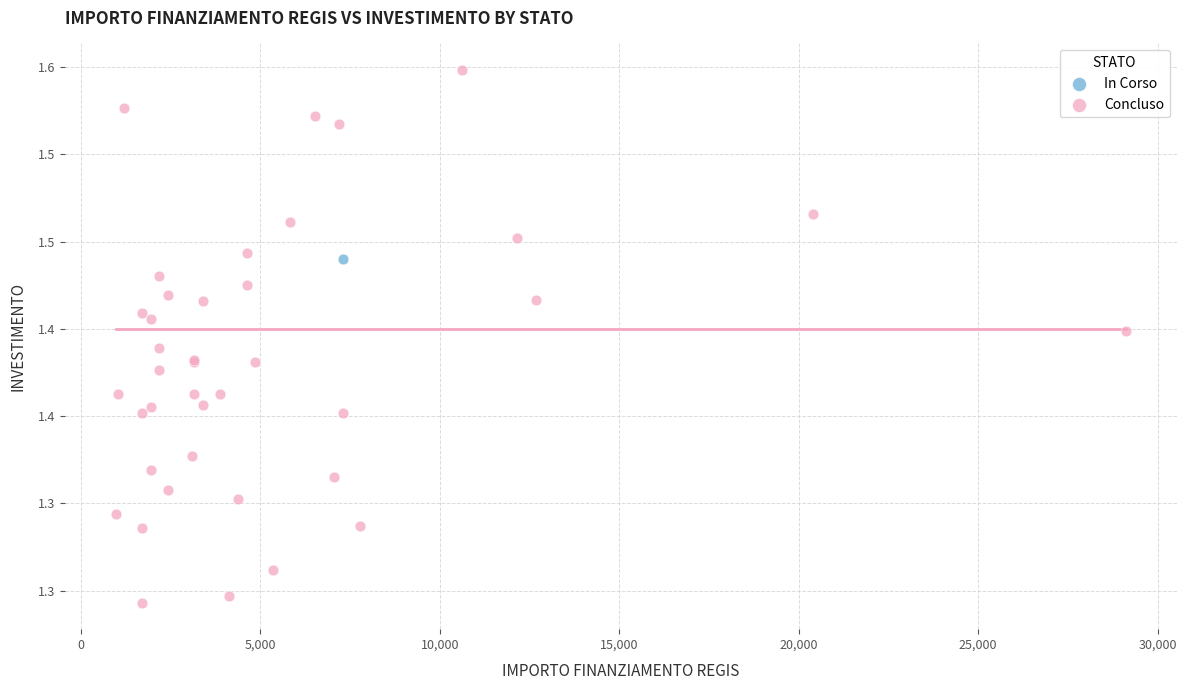

What are all the series names shown in the legend?

In Corso, Concluso